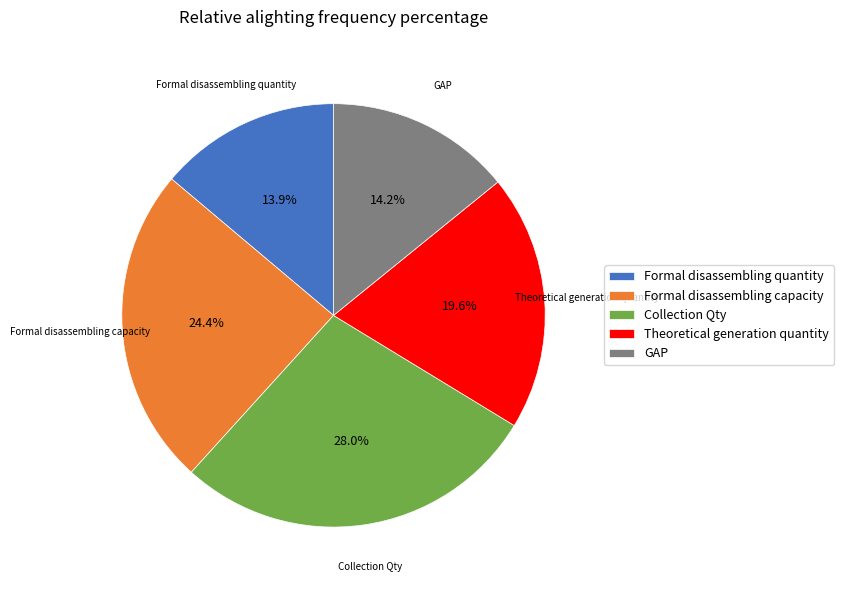

What is the ratio of the value at Formal disassembling quantity to the value at Theoretical generation quantity?

0.7